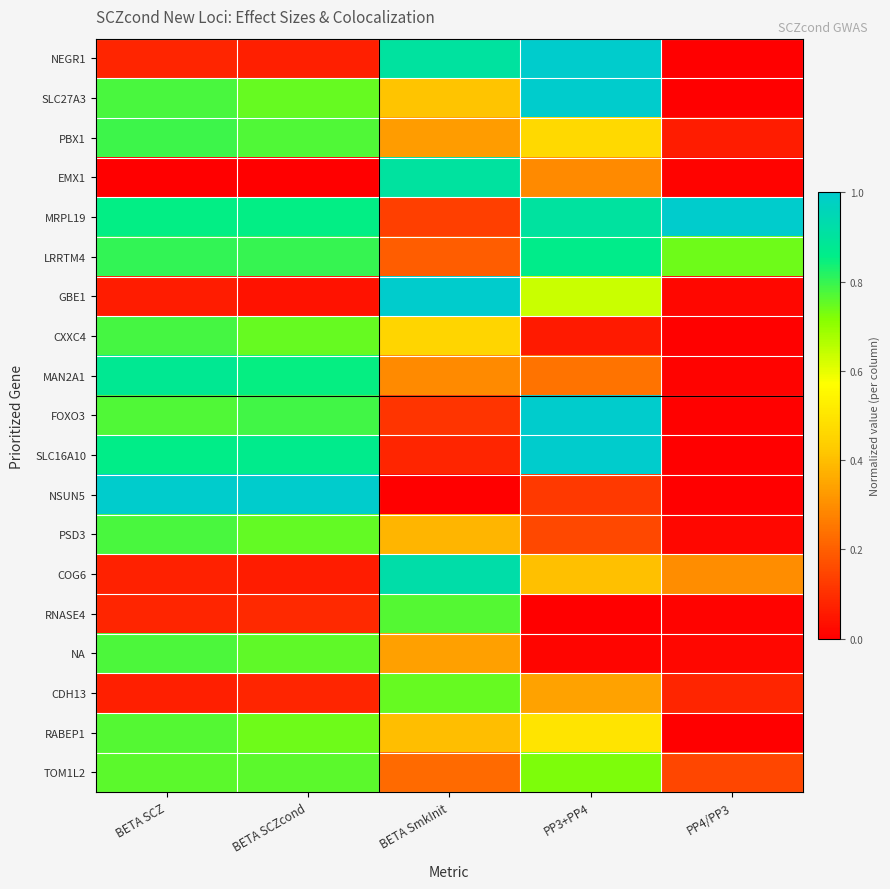

Reading right to left, extract all data points from this chart.

NEGR1: PP4/PP3=0.0	PP3+PP4=1.0	BETA SmkInit=0.9	BETA SCZcond=0.1	BETA SCZ=0.1
SLC27A3: PP4/PP3=0.0	PP3+PP4=1.0	BETA SmkInit=0.4	BETA SCZcond=0.7	BETA SCZ=0.8
PBX1: PP4/PP3=0.1	PP3+PP4=0.5	BETA SmkInit=0.3	BETA SCZcond=0.8	BETA SCZ=0.8
EMX1: PP4/PP3=0.0	PP3+PP4=0.3	BETA SmkInit=0.9	BETA SCZcond=0.0	BETA SCZ=0.0
MRPL19: PP4/PP3=1.0	PP3+PP4=0.9	BETA SmkInit=0.1	BETA SCZcond=0.9	BETA SCZ=0.9
LRRTM4: PP4/PP3=0.7	PP3+PP4=0.9	BETA SmkInit=0.2	BETA SCZcond=0.8	BETA SCZ=0.8
GBE1: PP4/PP3=0.0	PP3+PP4=0.6	BETA SmkInit=1.0	BETA SCZcond=0.0	BETA SCZ=0.1
CXXC4: PP4/PP3=0.0	PP3+PP4=0.1	BETA SmkInit=0.5	BETA SCZcond=0.7	BETA SCZ=0.8
MAN2A1: PP4/PP3=0.0	PP3+PP4=0.2	BETA SmkInit=0.3	BETA SCZcond=0.8	BETA SCZ=0.9
FOXO3: PP4/PP3=0.0	PP3+PP4=1.0	BETA SmkInit=0.1	BETA SCZcond=0.8	BETA SCZ=0.8
SLC16A10: PP4/PP3=0.0	PP3+PP4=1.0	BETA SmkInit=0.1	BETA SCZcond=0.9	BETA SCZ=0.9
NSUN5: PP4/PP3=0.0	PP3+PP4=0.1	BETA SmkInit=0.0	BETA SCZcond=1.0	BETA SCZ=1.0
PSD3: PP4/PP3=0.0	PP3+PP4=0.2	BETA SmkInit=0.4	BETA SCZcond=0.8	BETA SCZ=0.8
COG6: PP4/PP3=0.3	PP3+PP4=0.4	BETA SmkInit=0.9	BETA SCZcond=0.1	BETA SCZ=0.1
RNASE4: PP4/PP3=0.0	PP3+PP4=0.0	BETA SmkInit=0.8	BETA SCZcond=0.1	BETA SCZ=0.1
NA: PP4/PP3=0.0	PP3+PP4=0.0	BETA SmkInit=0.3	BETA SCZcond=0.8	BETA SCZ=0.8
CDH13: PP4/PP3=0.1	PP3+PP4=0.3	BETA SmkInit=0.7	BETA SCZcond=0.1	BETA SCZ=0.1
RABEP1: PP4/PP3=0.0	PP3+PP4=0.5	BETA SmkInit=0.4	BETA SCZcond=0.7	BETA SCZ=0.8
TOM1L2: PP4/PP3=0.2	PP3+PP4=0.7	BETA SmkInit=0.2	BETA SCZcond=0.8	BETA SCZ=0.8